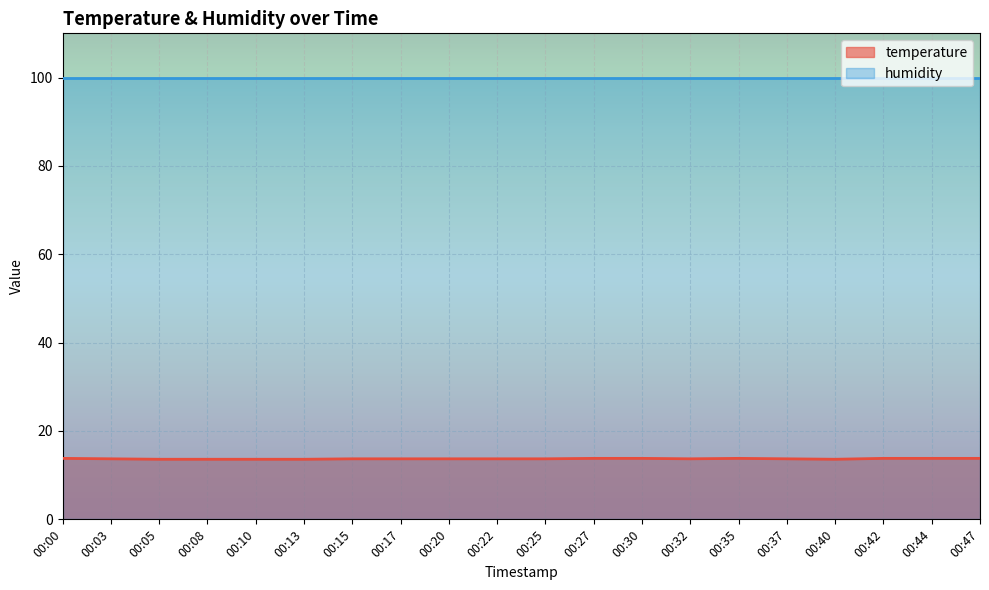

Which label corresponds to the largest value in the chart?

00:00